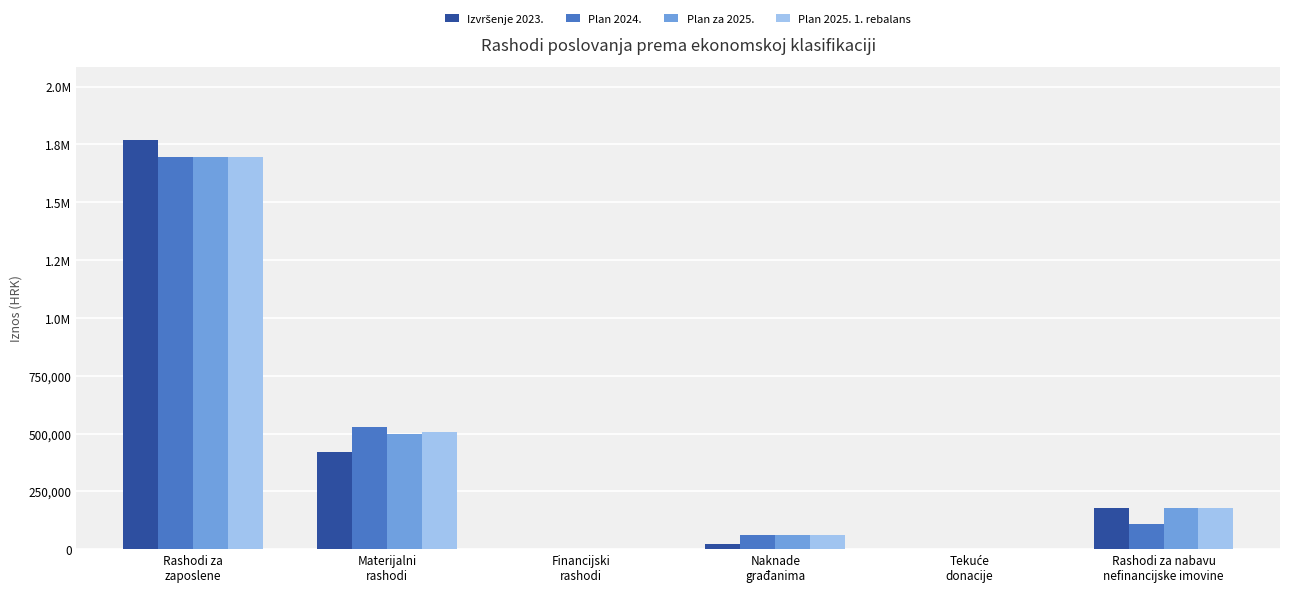

What is the difference between the maximum and second lowest values in the Plan za 2025. series?

1696420.3